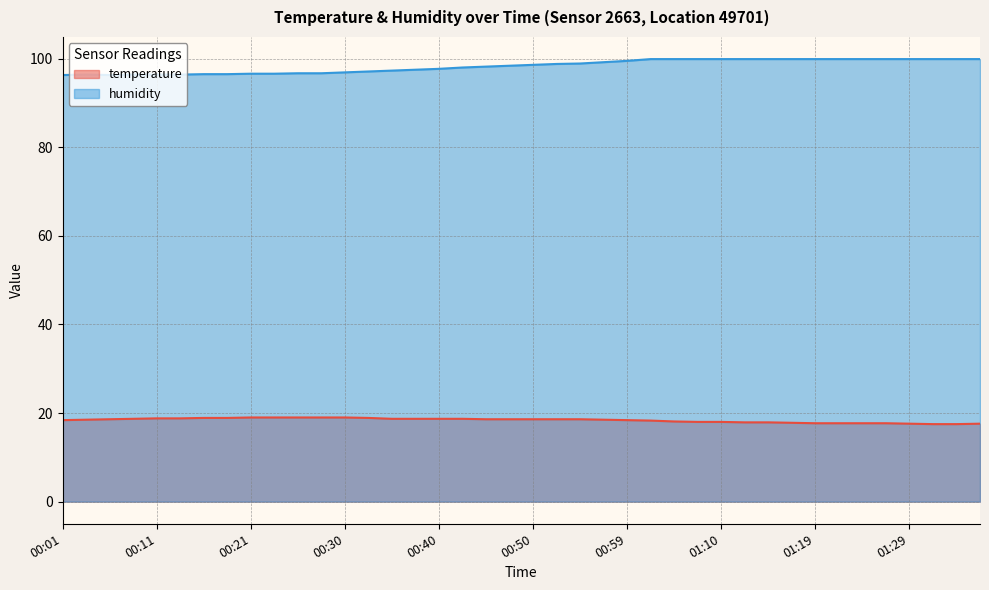

Which series changed the most between 00:06 and 00:30?

humidity